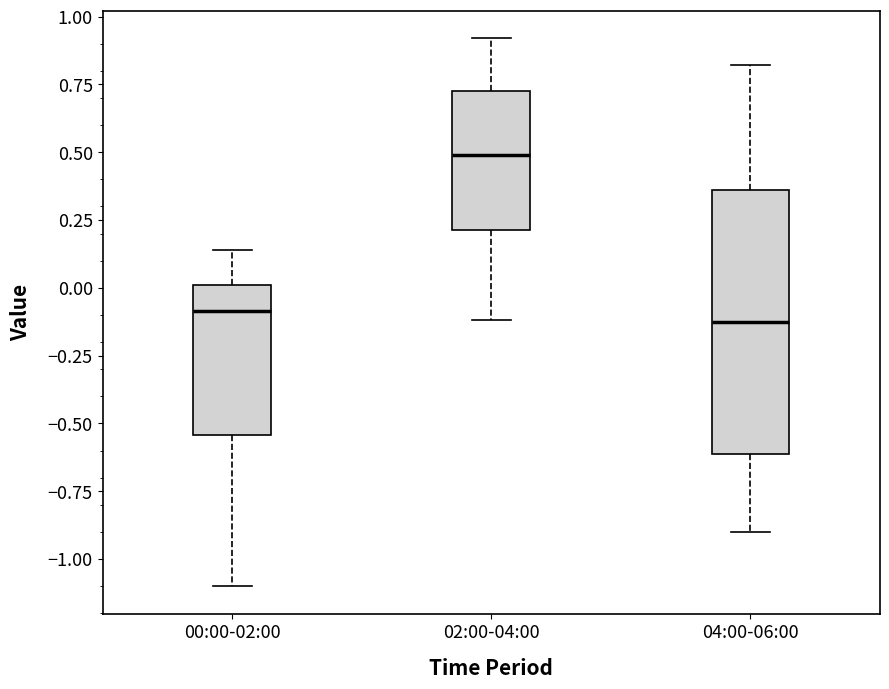

Reading left to right, read every box against the y-axis: the position of its median line, the range the box covers, and the ends of its whiskers. The values are not printed on the chart, so give them approximately, as read against the axis.

00:00-02:00: median -0.10, box -0.55 to 0.00, whiskers -1.10 to 0.15
02:00-04:00: median 0.50, box 0.20 to 0.75, whiskers -0.10 to 0.90
04:00-06:00: median -0.10, box -0.60 to 0.35, whiskers -0.90 to 0.80